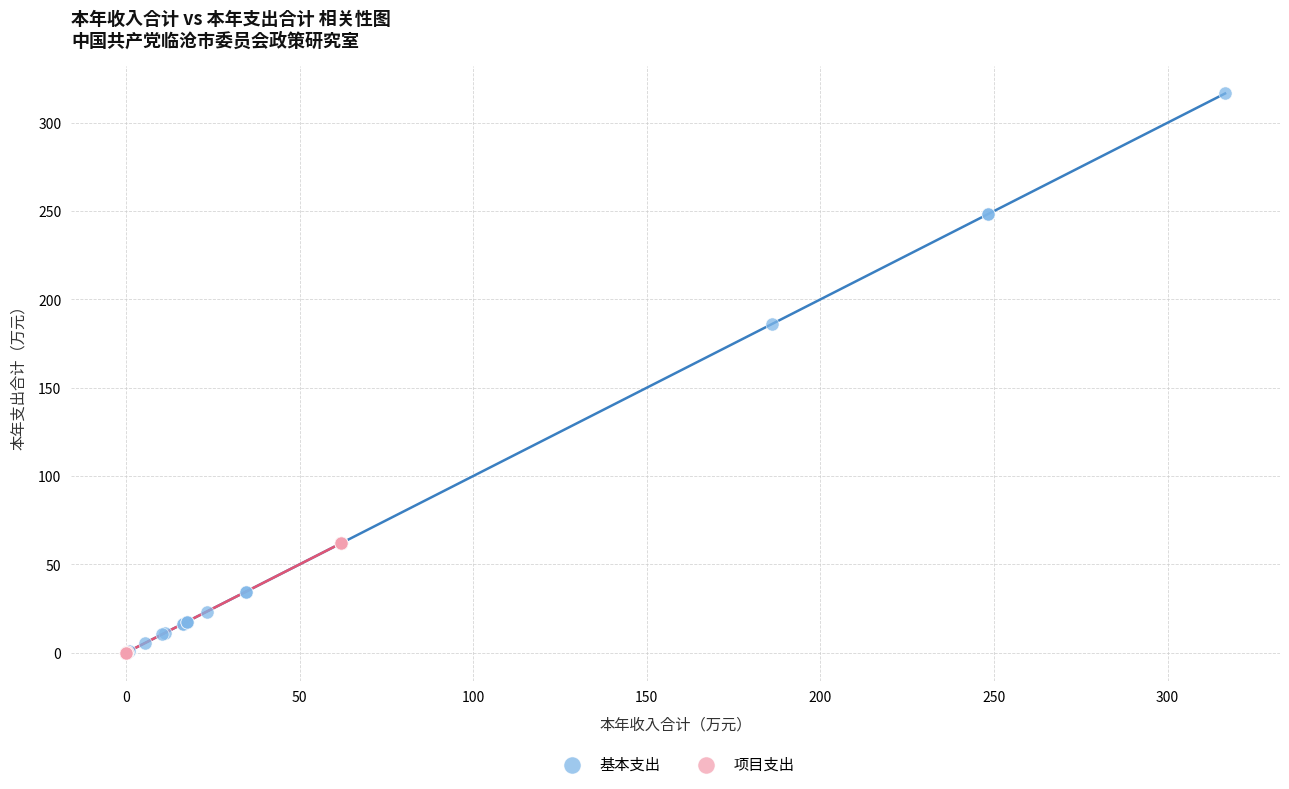

Which series reaches the maximum Y coordinate?

基本支出